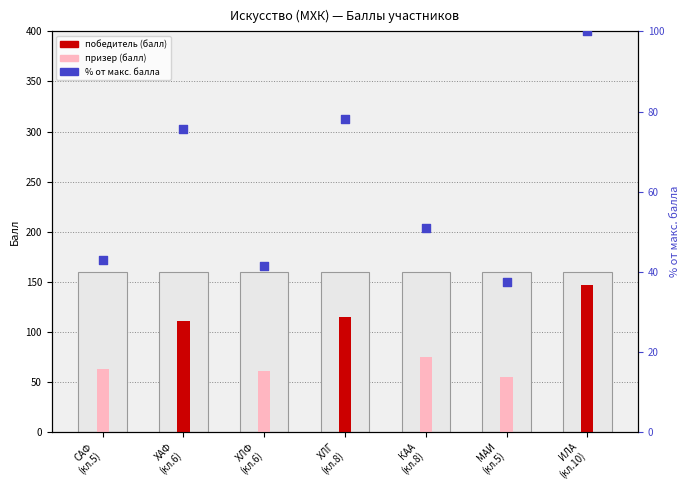

What is the change in value from ХАФ (кл.6) to ХЛГ (кл.8)?

+2.7